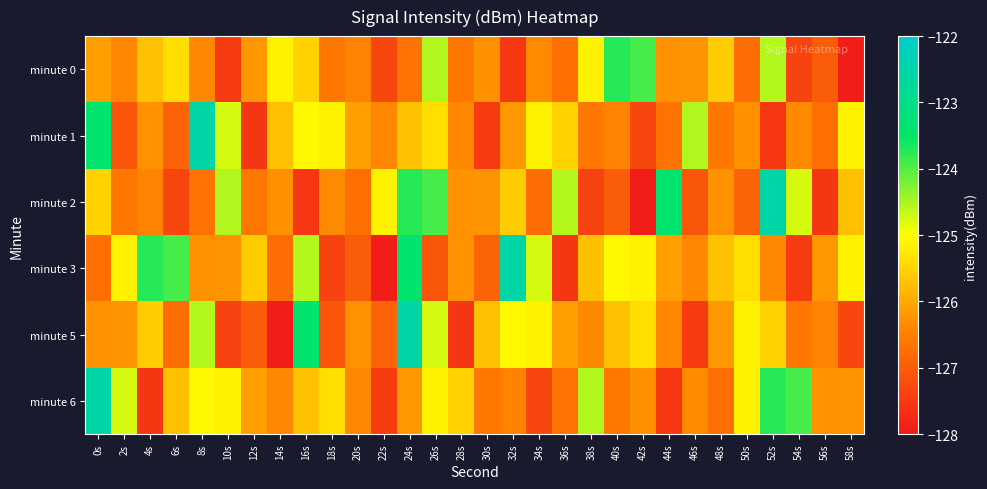

Rank the series at 48s from highest to lowest value.

minute 0, minute 3, minute 5, minute 2, minute 1, minute 6